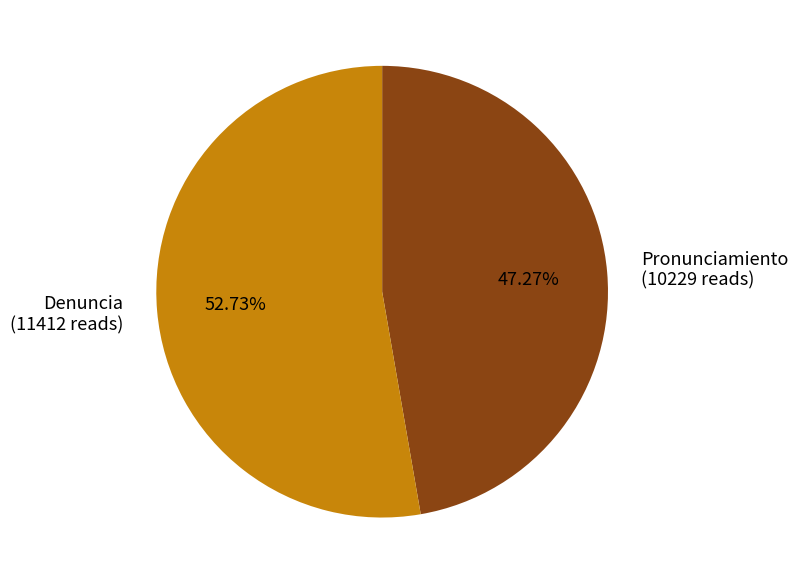

Between Pronunciamiento and Denuncia, which is larger?

Denuncia